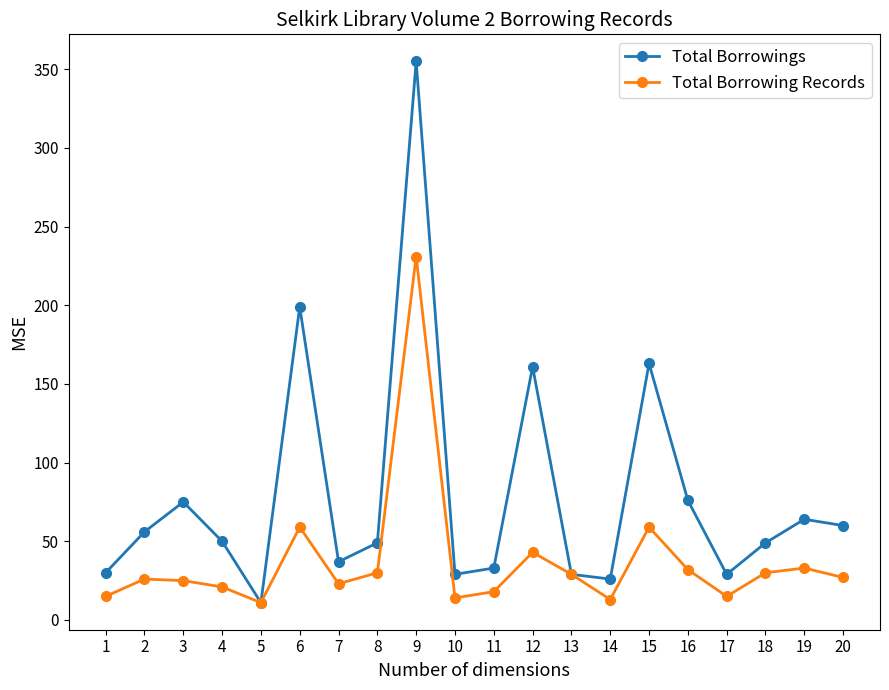

What are all the series names shown in the legend?

Total Borrowings, Total Borrowing Records